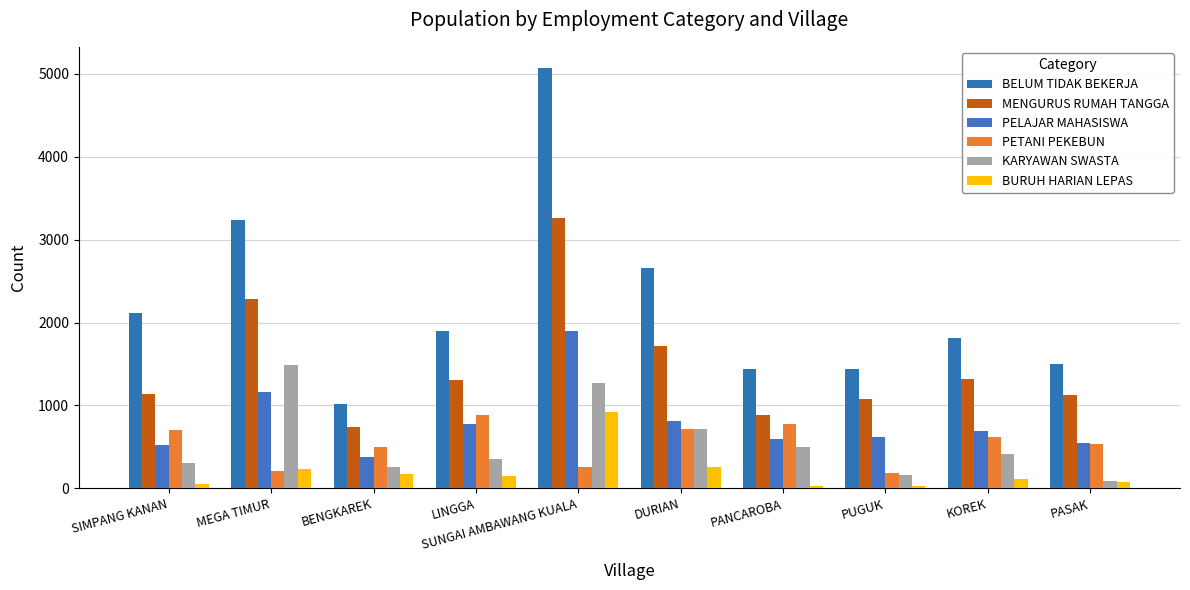

What is the difference between the maximum and minimum values in the KARYAWAN SWASTA series?

1407